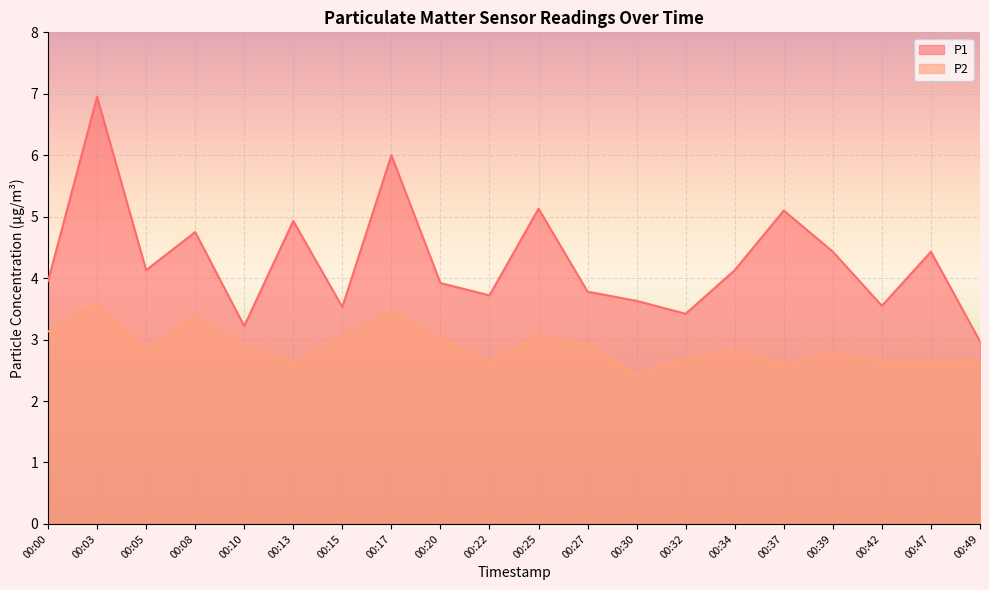

What is the sum of all P2 values?

58.0